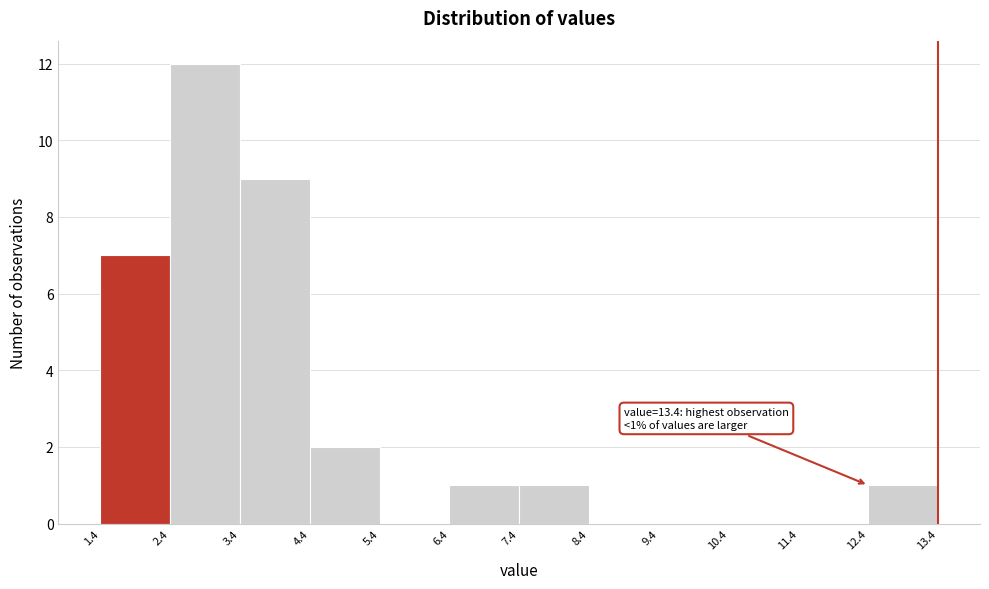

Which range on the x-axis has the tallest bar?

2.4 to 3.4